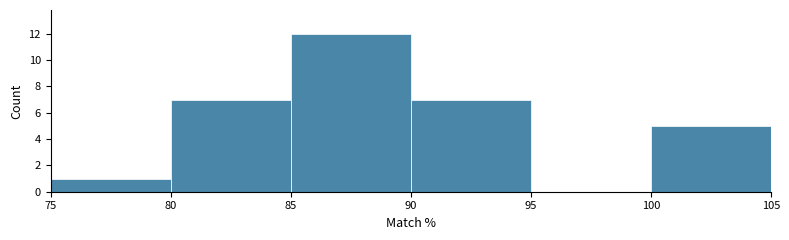

How tall is the bar that spans 90 to 95 on the x-axis? The values are not printed on the chart, so give them approximately, as read against the axis.

7